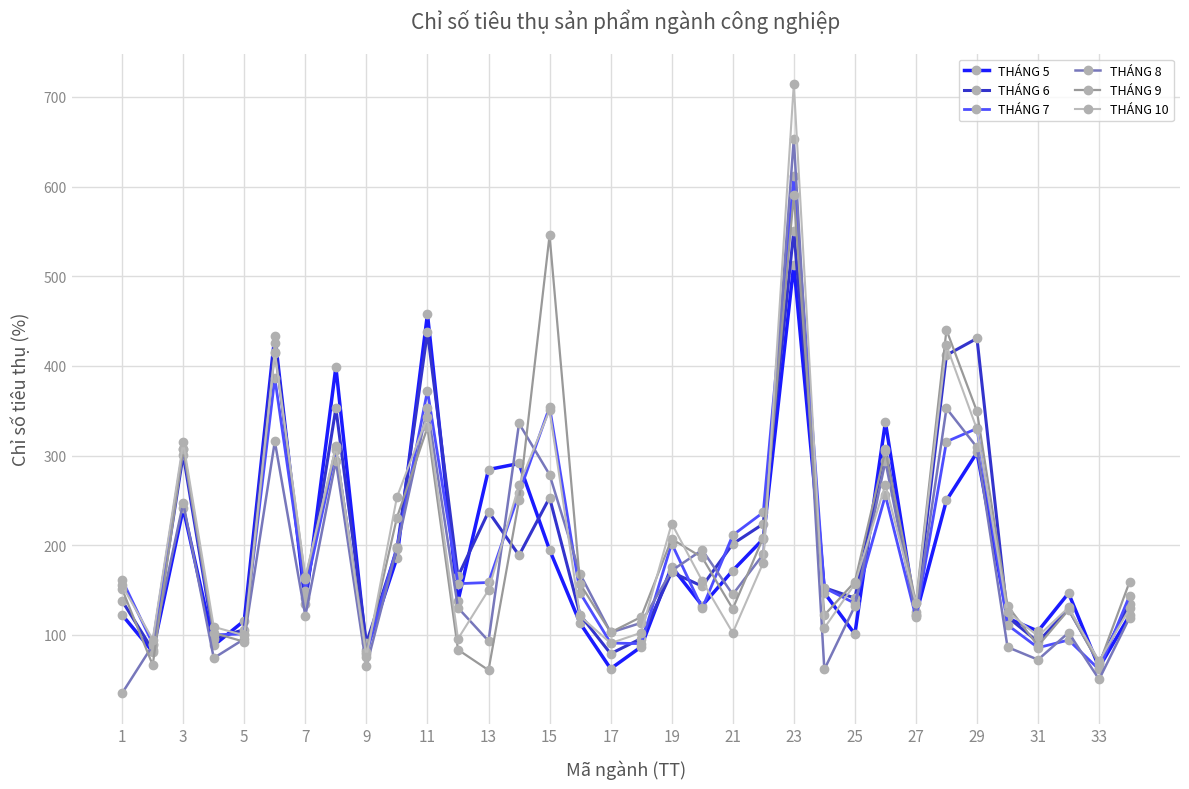

True or false: THÁNG 6 has more than 2 interior local peaks.

True